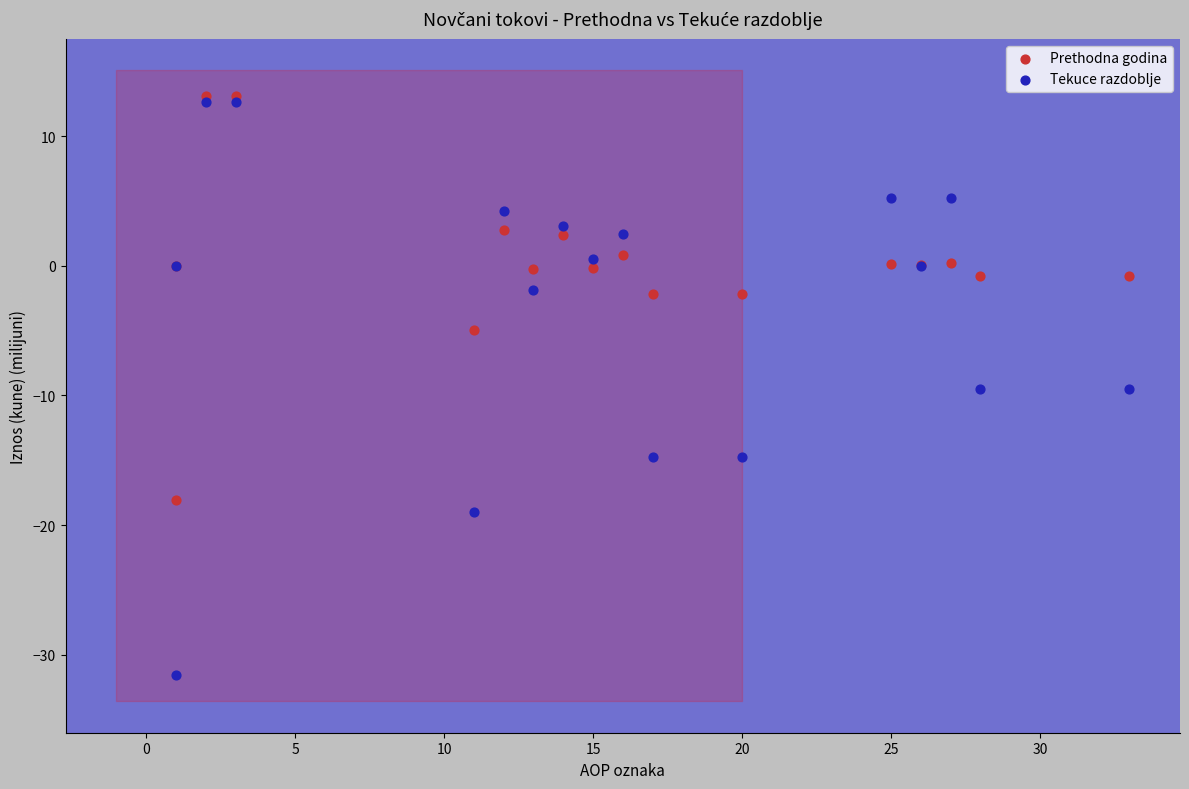

What are all the series names shown in the legend?

Prethodna godina, Tekuce razdoblje